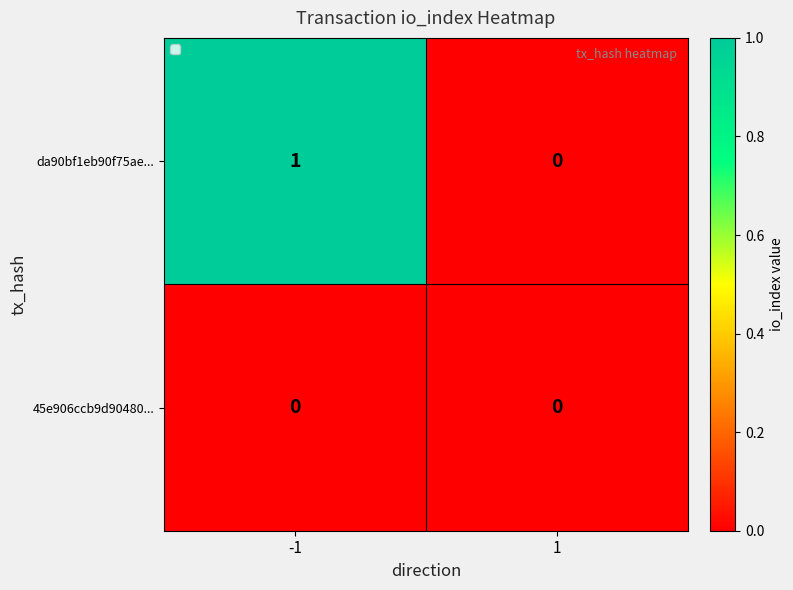

Which series has the largest total across all categories?

da90bf1eb90f75ae...